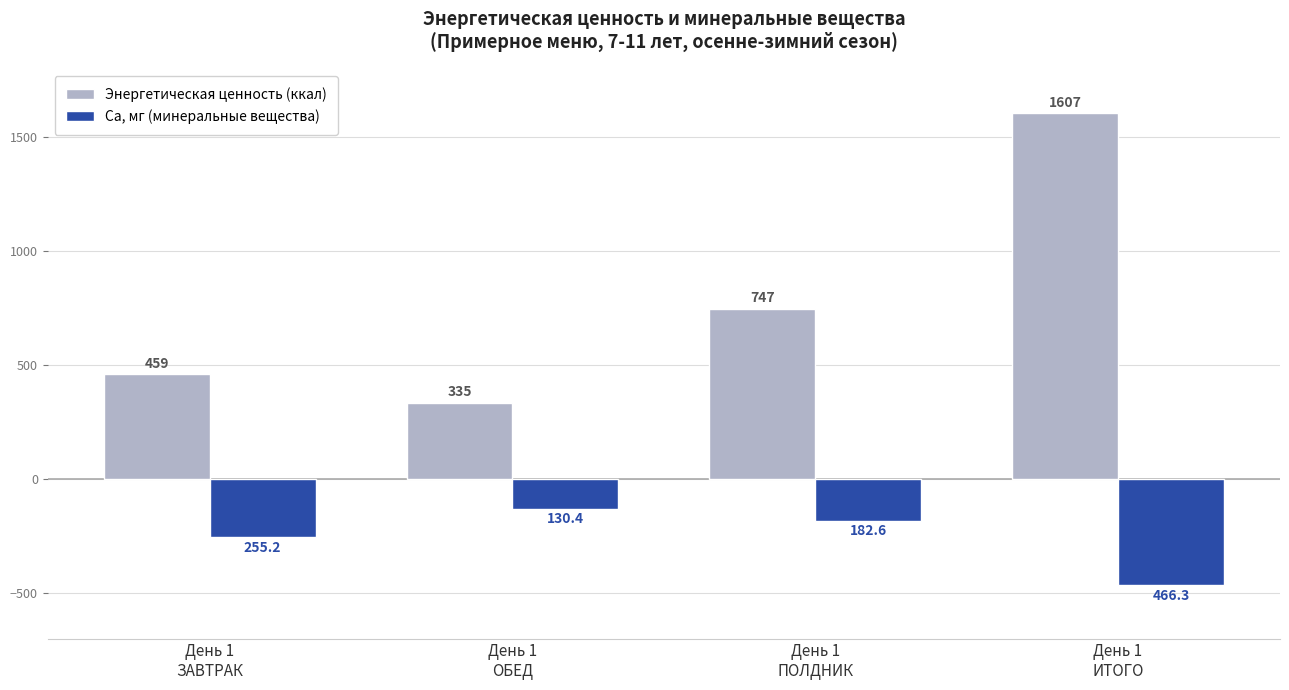

List the series in order of their overall mean, lowest first.

Ca, мг (минеральные вещества), Энергетическая ценность (ккал)